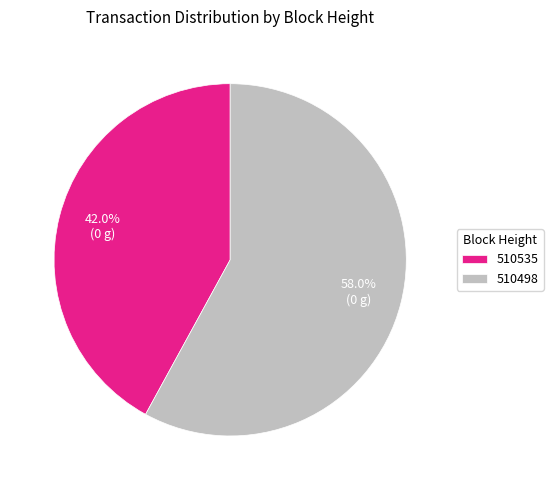

To the nearest percent, what is the combined percentage of 510498 and 510535?

100%